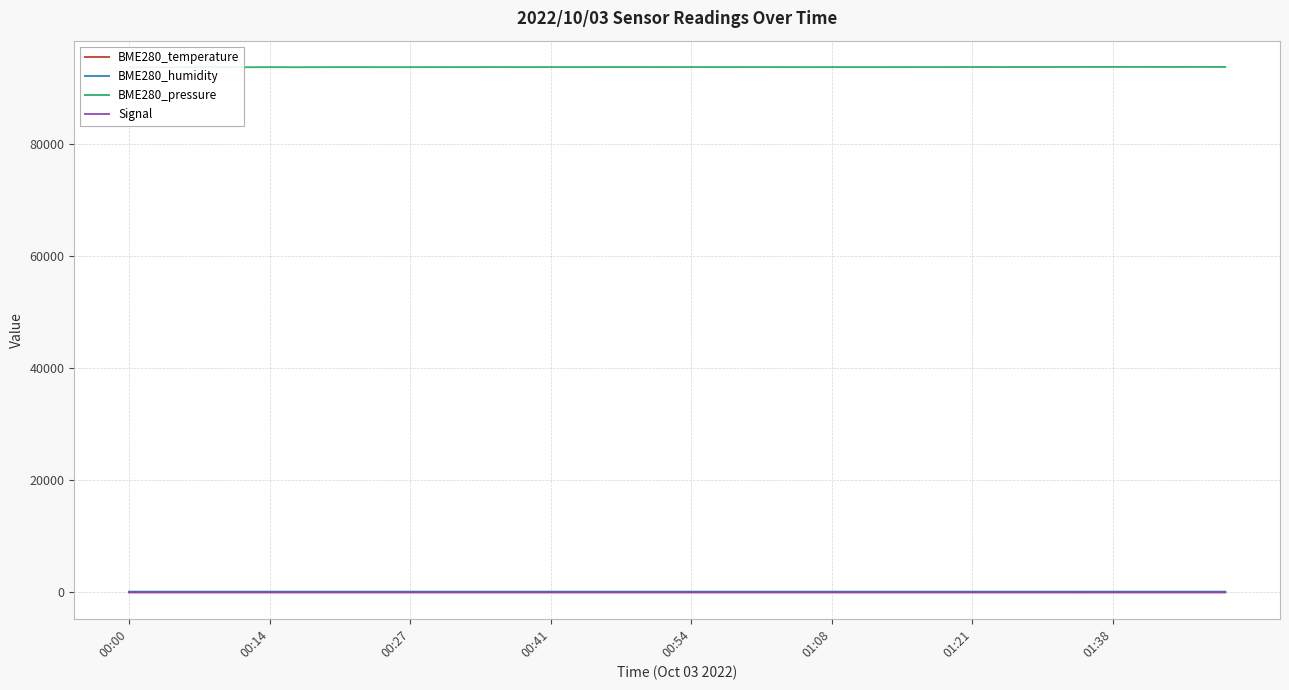

What are all the series names shown in the legend?

BME280_temperature, BME280_humidity, BME280_pressure, Signal